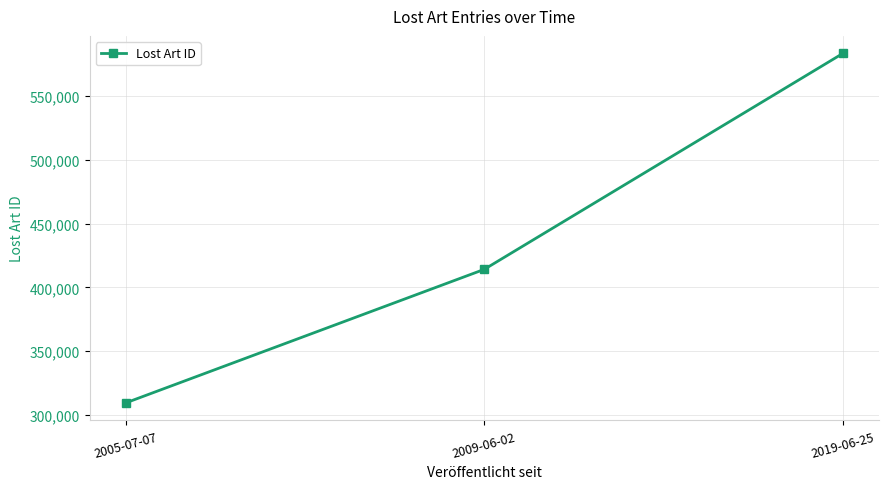

What is the label of the 3rd point from the left?

2019-06-25